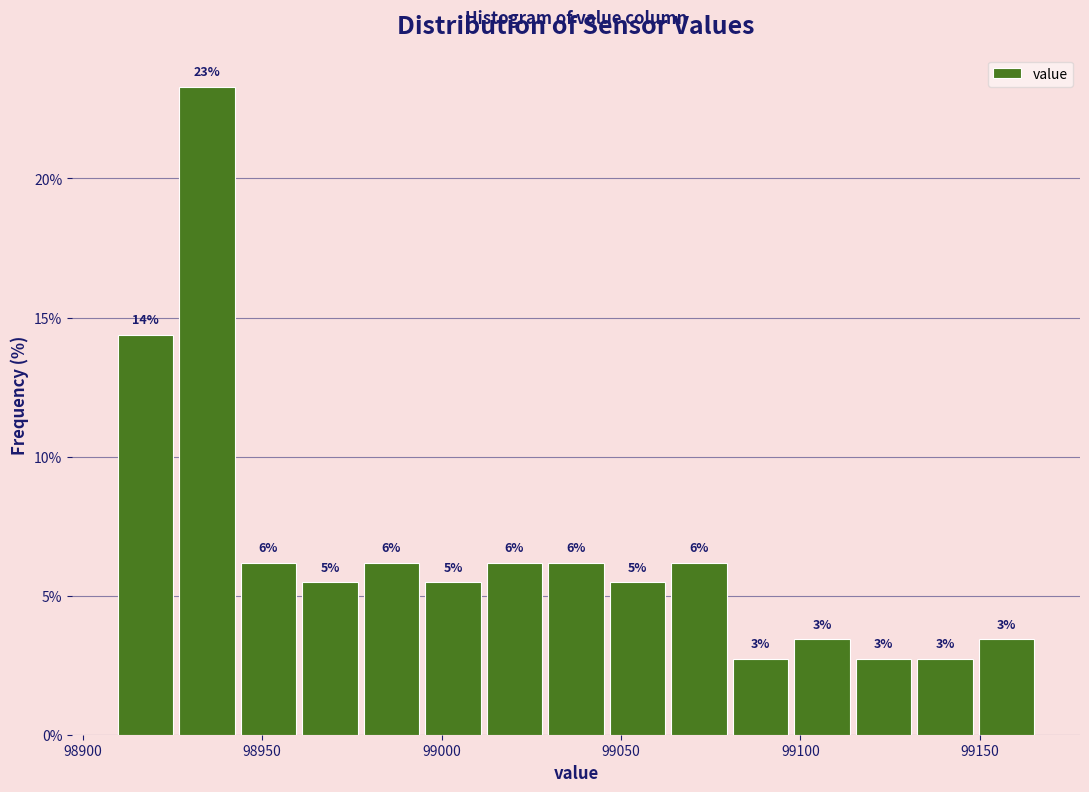

Read against the x-axis, roughly where is the centre of the tallest bar?

98935